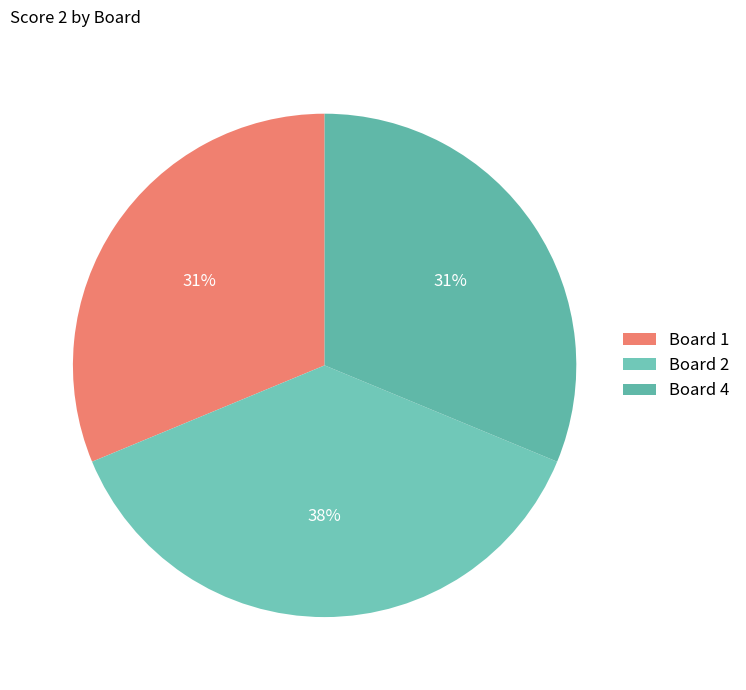

What is the largest slice in the pie chart?

Board 2